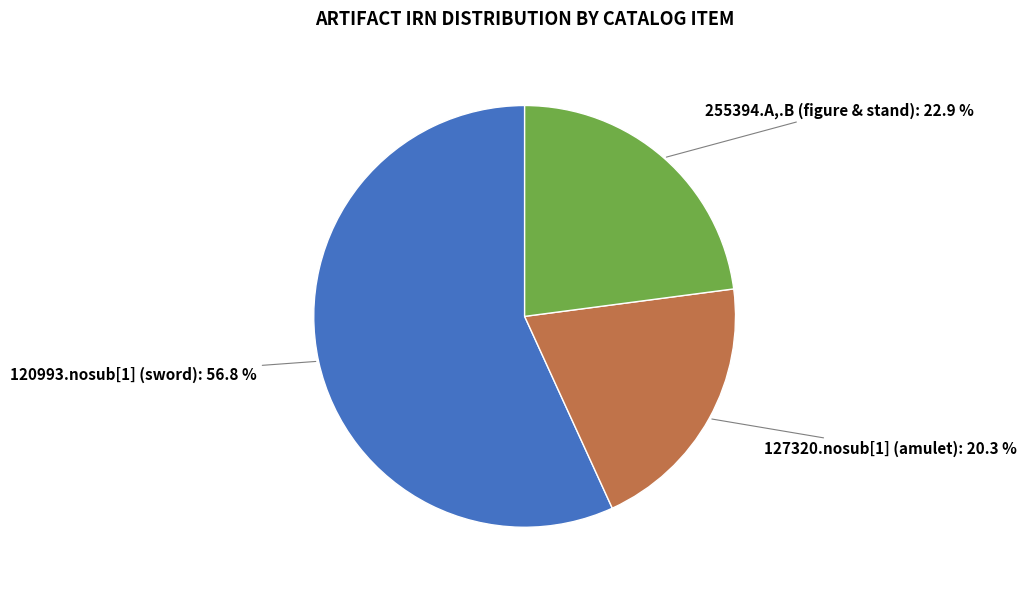

To the nearest percent, what is the combined percentage of 255394.A,.B (figure & stand) and 120993.nosub[1] (sword)?

80%